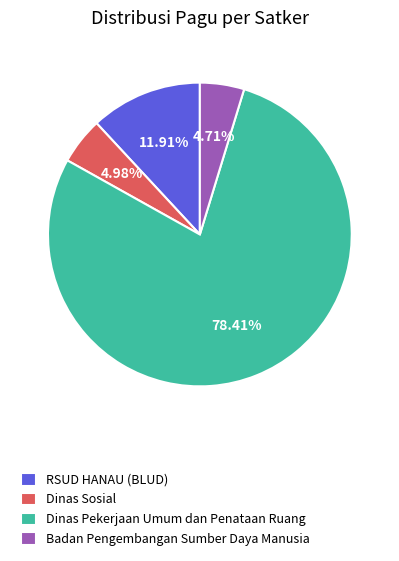

Do RSUD HANAU (BLUD) and Badan Pengembangan Sumber Daya Manusia together represent more than half of the pie?

No